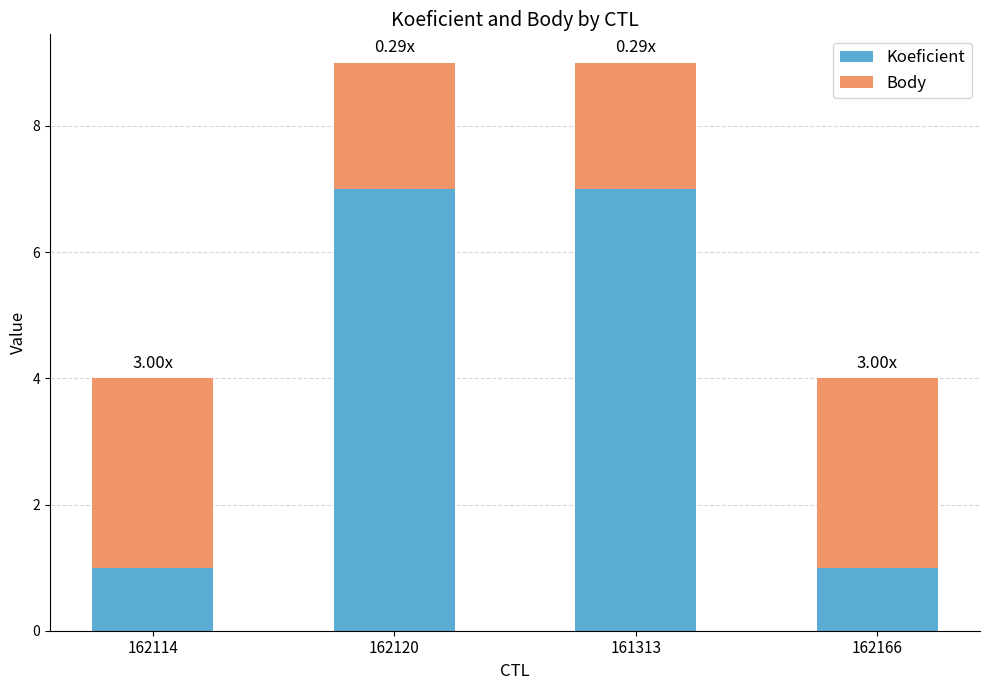

What is the total value across all series at 162166?

4